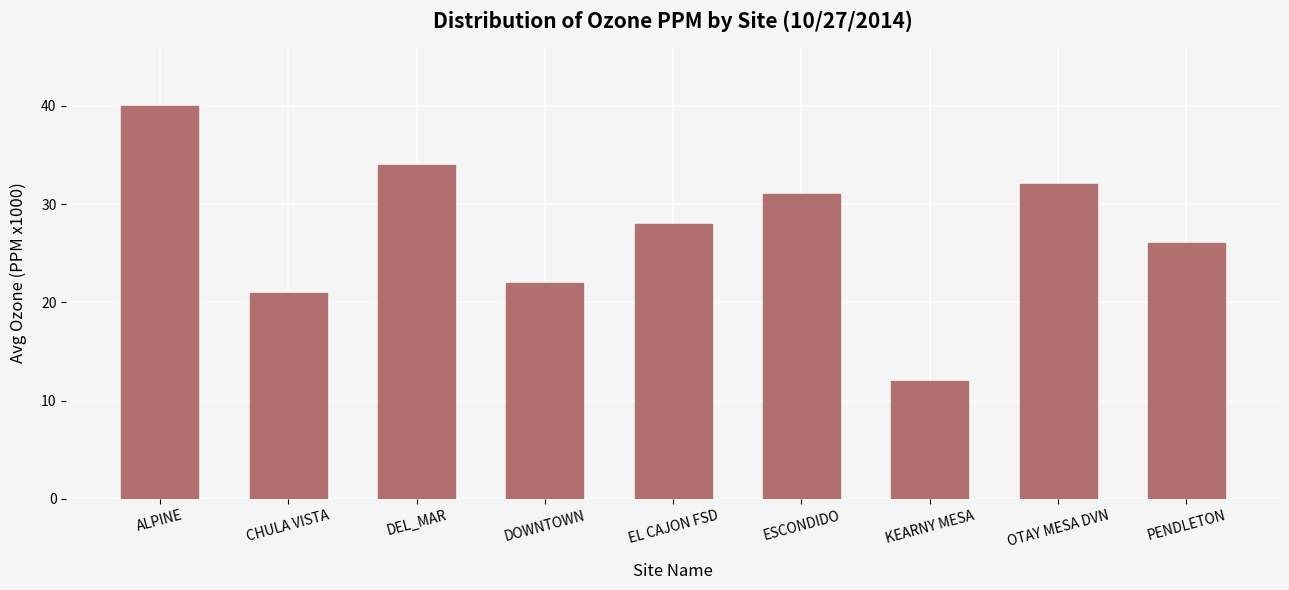

Rank the categories by value from lowest to highest.

KEARNY MESA, CHULA VISTA, DOWNTOWN, PENDLETON, EL CAJON FSD, ESCONDIDO, OTAY MESA DVN, DEL_MAR, ALPINE